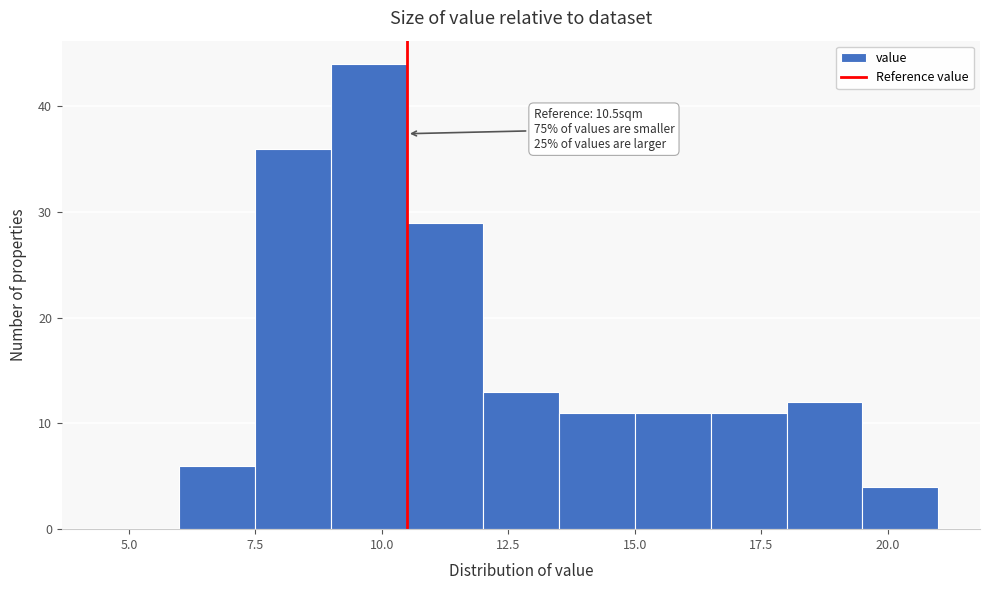

Around what value on the x-axis is the tallest bar? Give the approximate position of its centre, as read against the axis.

10.0